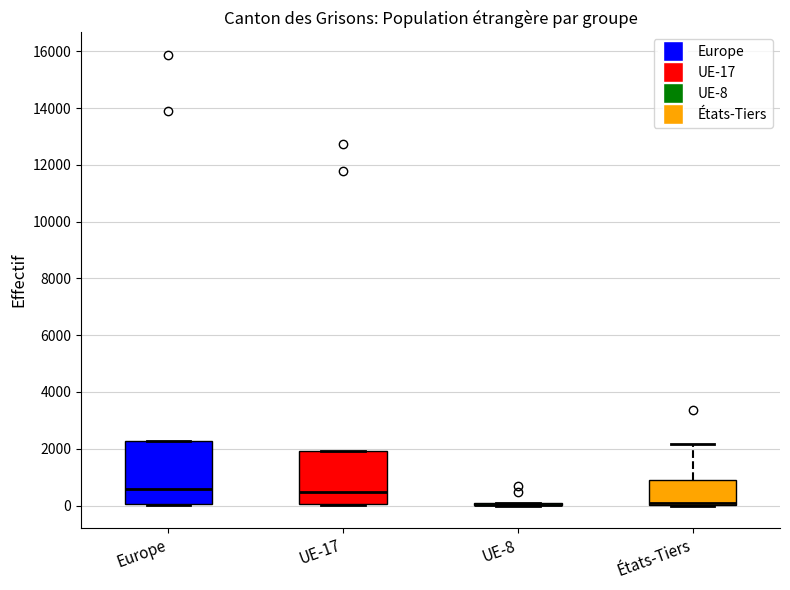

Where is the upper edge of the box for UE-17 on the y-axis? The values are not printed on the chart, so give them approximately, as read against the axis.

2000